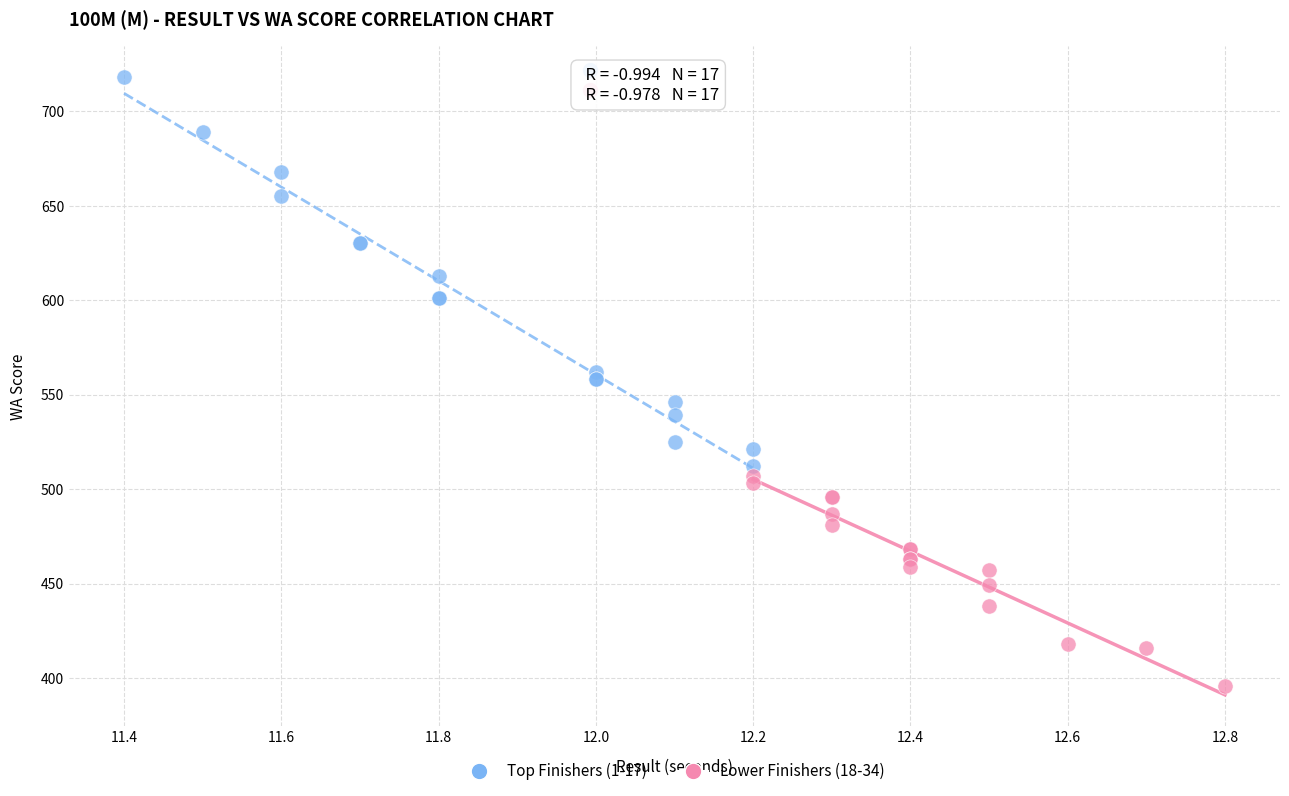

Which series reaches the maximum Y coordinate?

Top Finishers (1-17)